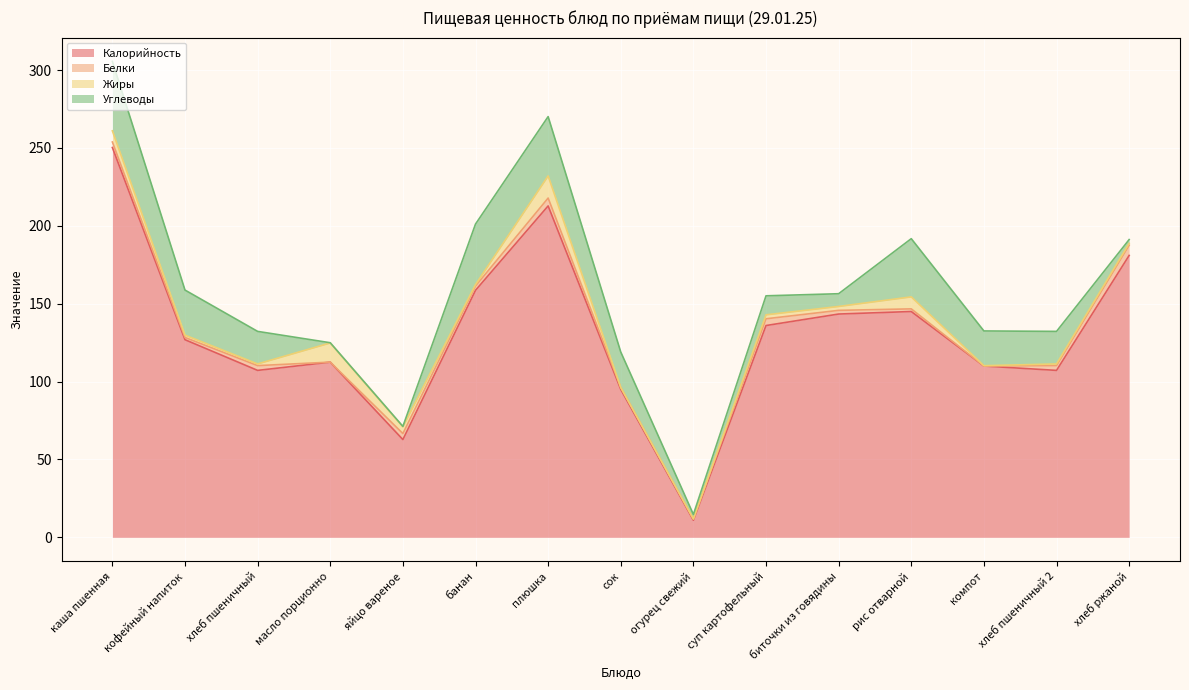

What is the total value across all series at огурец свежий?

14.7